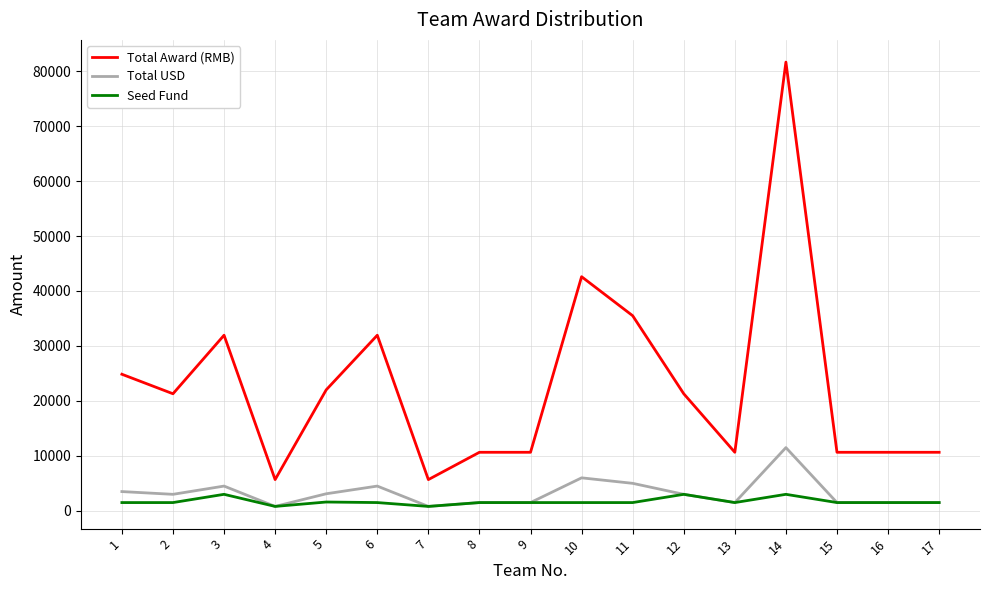

What is the difference between the second highest and second lowest values in the Total Award (RMB) series?

36920